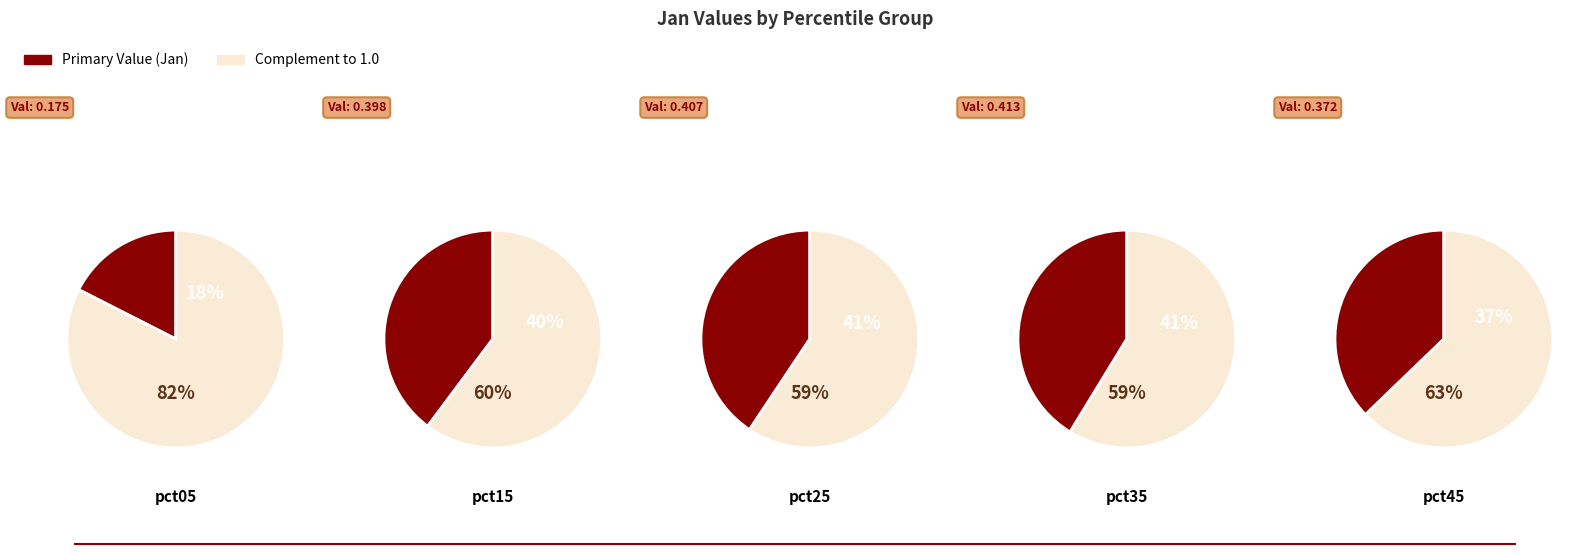

How many slices are in this pie chart?

10